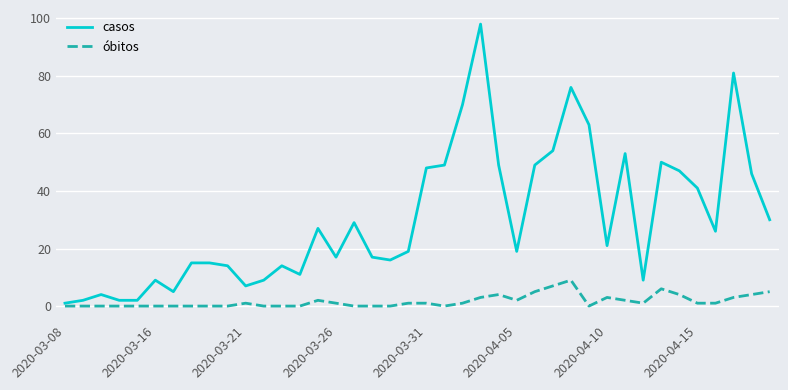

Which series has the largest total across all categories?

casos